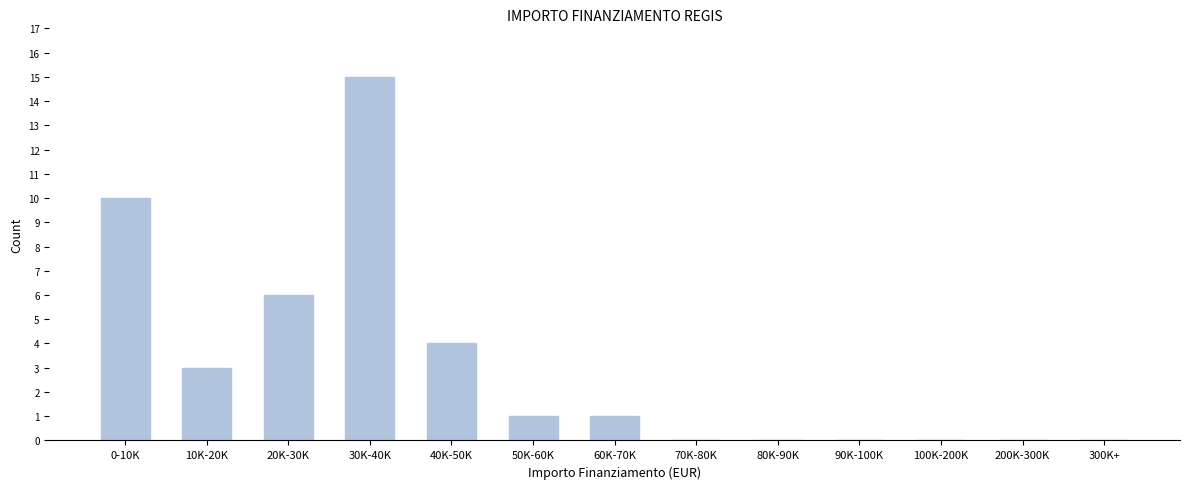

Reading left to right, what are all the values shown in this chart?

0-10K=10	10K-20K=3	20K-30K=6	30K-40K=15	40K-50K=4	50K-60K=1	60K-70K=1	70K-80K=0	80K-90K=0	90K-100K=0	100K-200K=0	200K-300K=0	300K+=0